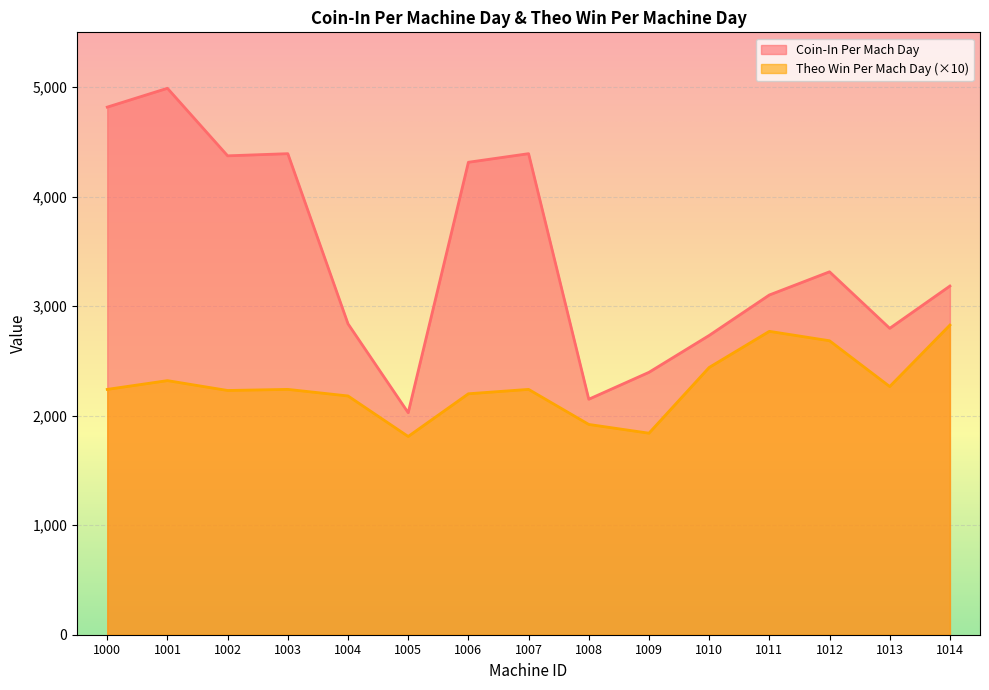

List the series in order of their peak value, highest first.

Coin-In Per Mach Day, Theo Win Per Mach Day (×10)